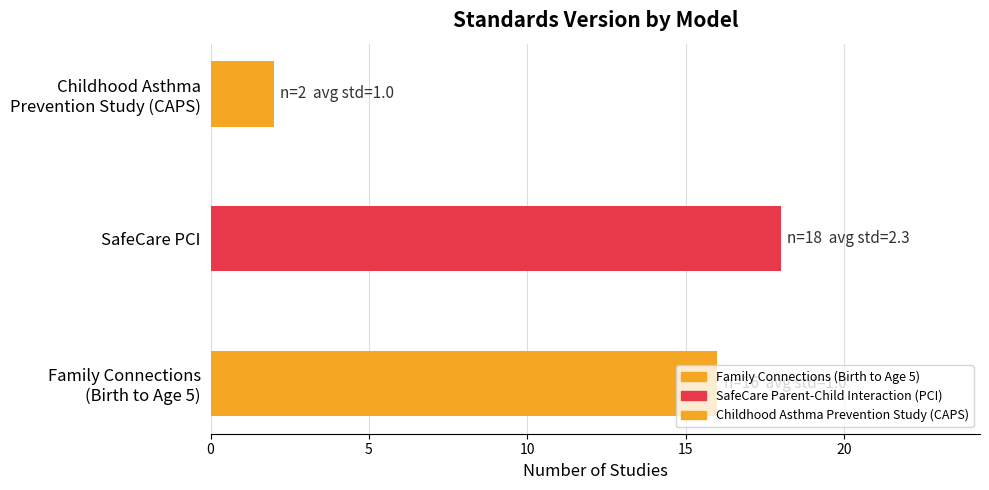

Is it true that the value at SafeCare PCI is 18?

True